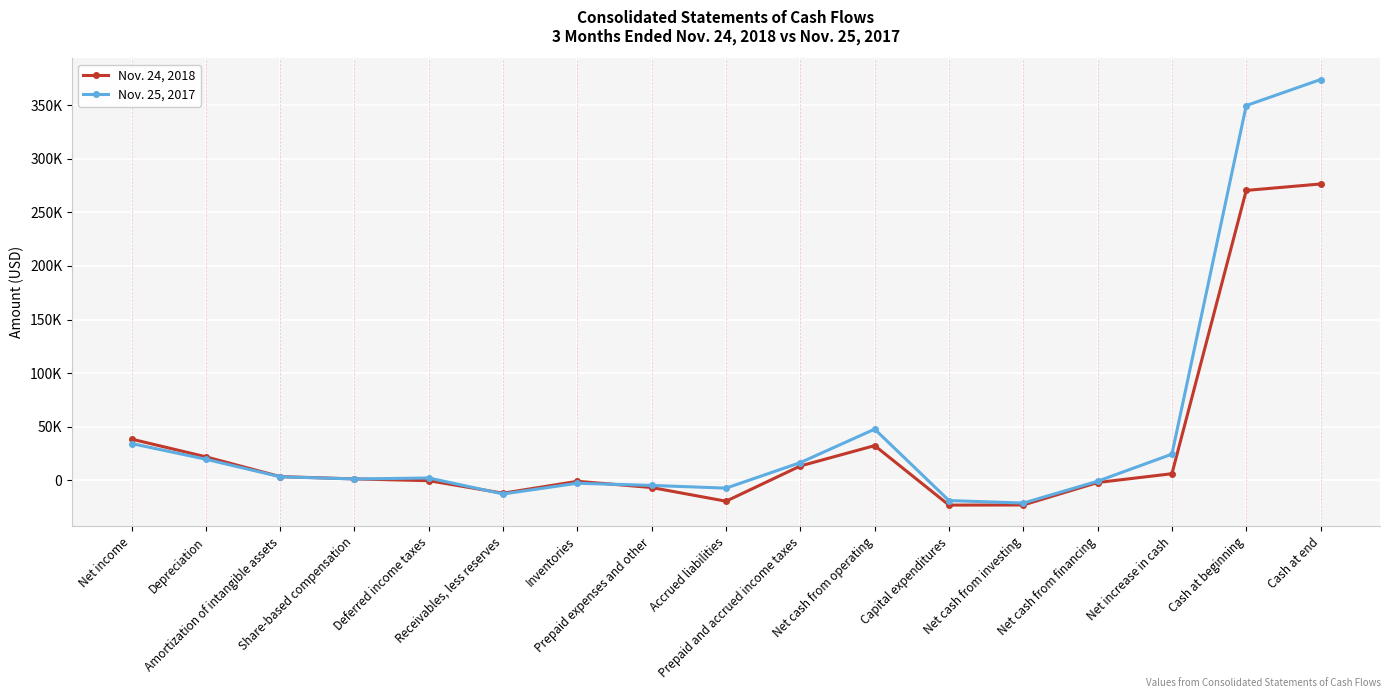

What are all the series names shown in the legend?

Nov. 24, 2018, Nov. 25, 2017